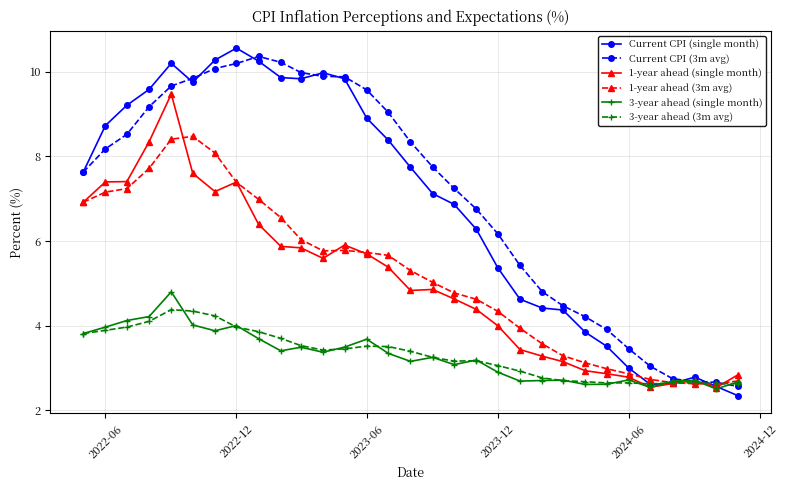

True or false: 3-year ahead (single month) has more than 2 points higher than both neighbors.

True